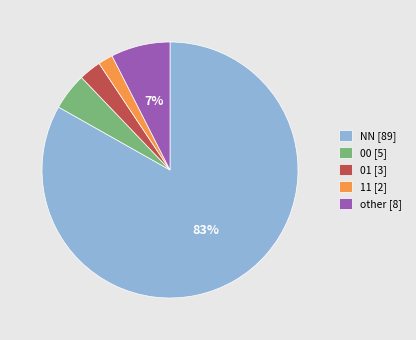

True or false: other accounts for 7% of the total.

True